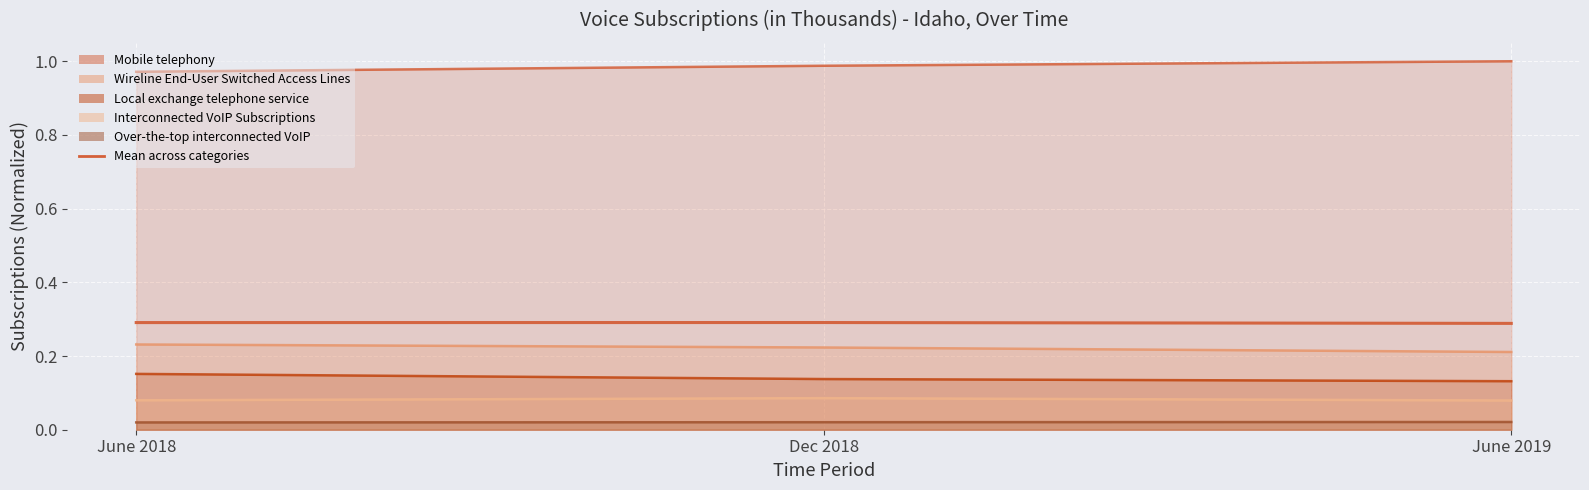

What position from the left is June 2018?

1